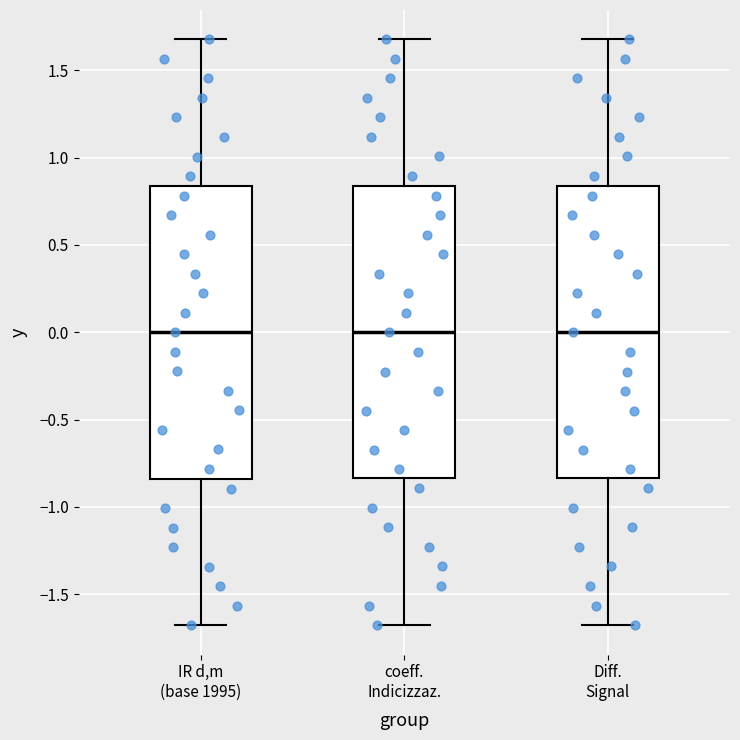

Reading left to right, transcribe this box plot: for each box, give where its median line is, the range the box spans, and where its two whiskers end, as read against the y-axis. The values are not printed on the chart, so give them approximately, as read against the axis.

IR d,m (base 1995): median 0.00, box -0.85 to 0.85, whiskers -1.70 to 1.70
coeff. Indicizzaz.: median 0.00, box -0.85 to 0.85, whiskers -1.70 to 1.70
Diff. Signal: median 0.00, box -0.85 to 0.85, whiskers -1.70 to 1.70